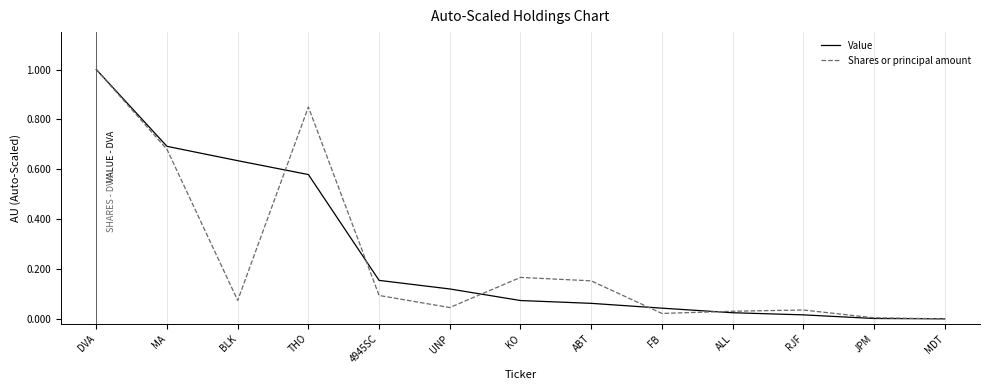

What position from the right is MA?

12